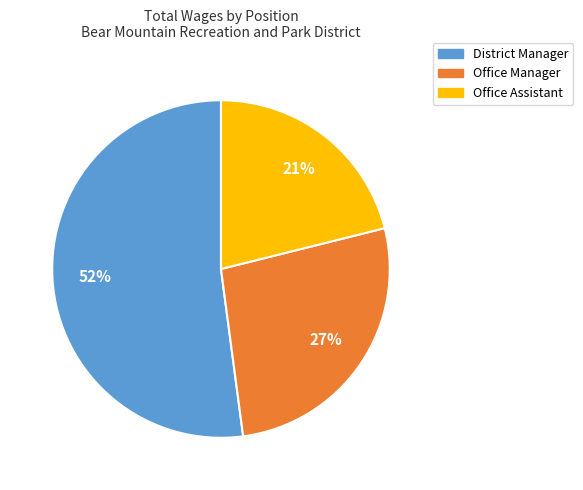

What percentage is the District Manager slice, to the nearest percent?

52%